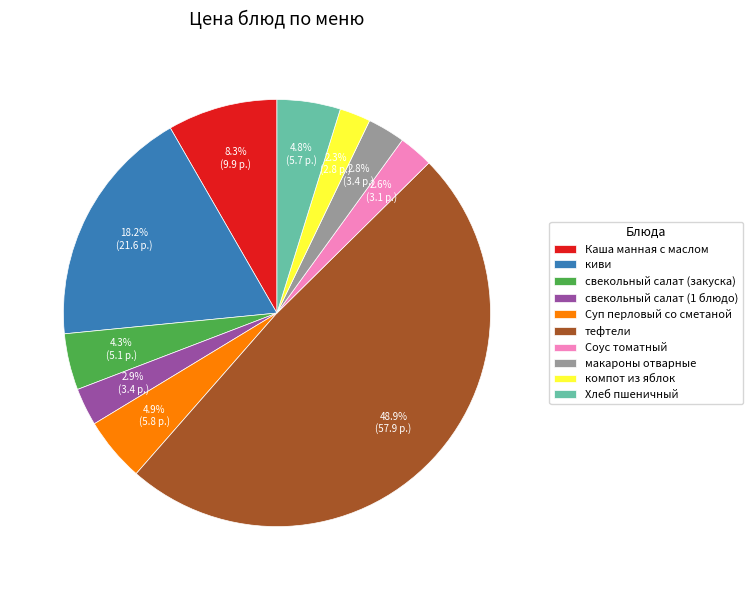

Which slice is the largest?

тефтели